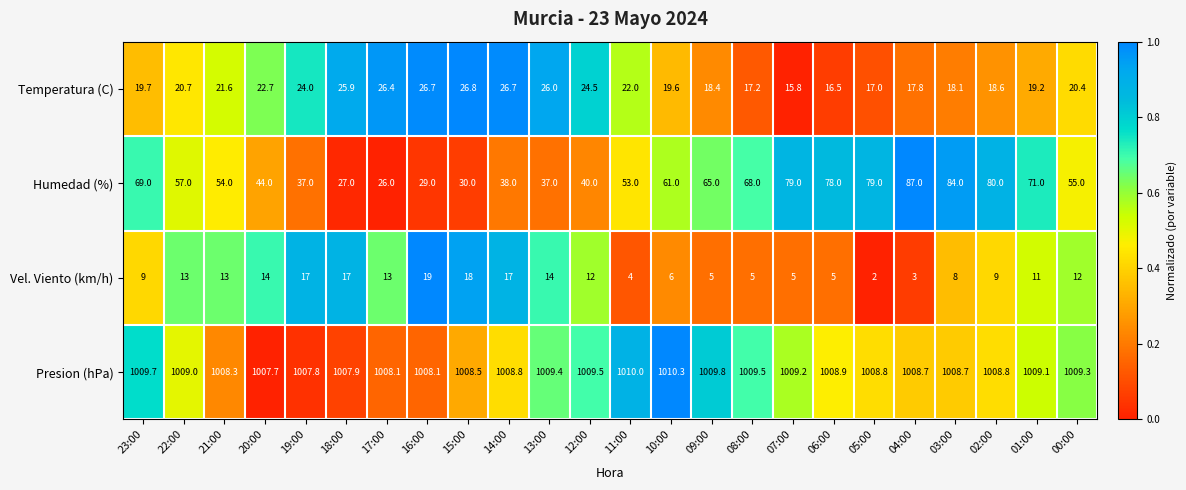

What is the sum of all Temperatura (C) values?

512.3